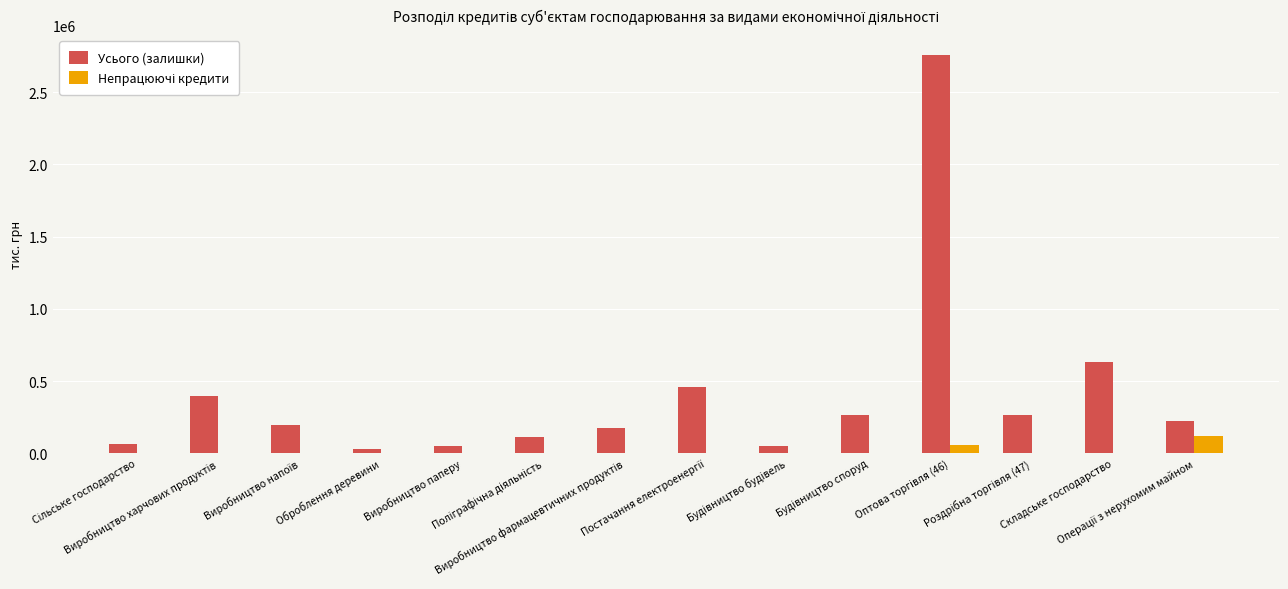

At which label is Непрацюючі кредити closest to 60456?

Оптова торгівля (46)